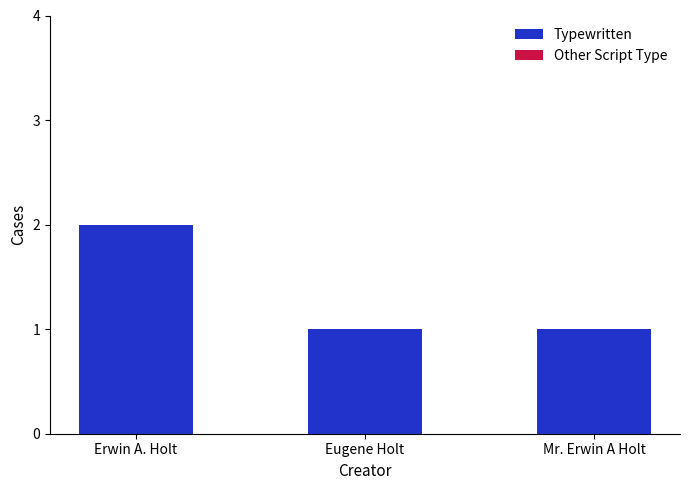

Reading left to right, transcribe all the data shown in this chart.

2	1	1